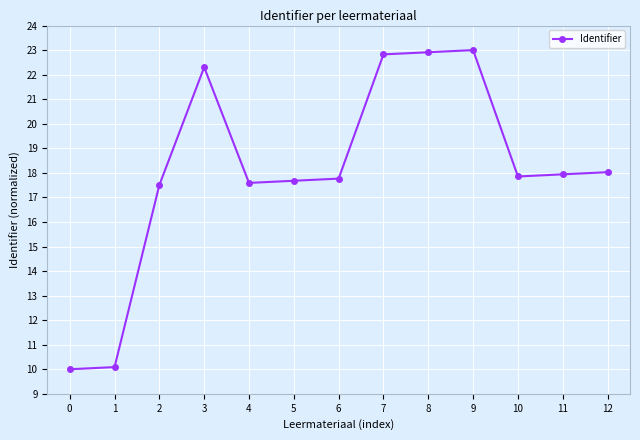

What is the maximum value shown in the chart?

23.0